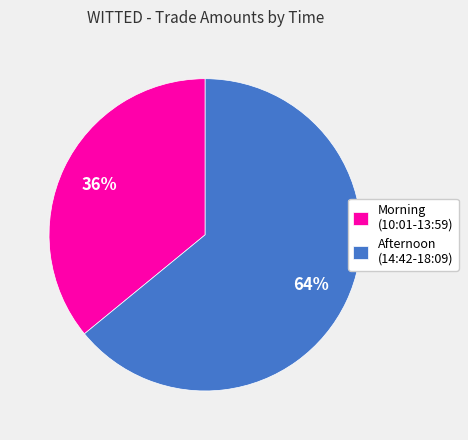

Is it true that Afternoon (14:42-18:09) is 51% of the pie?

False